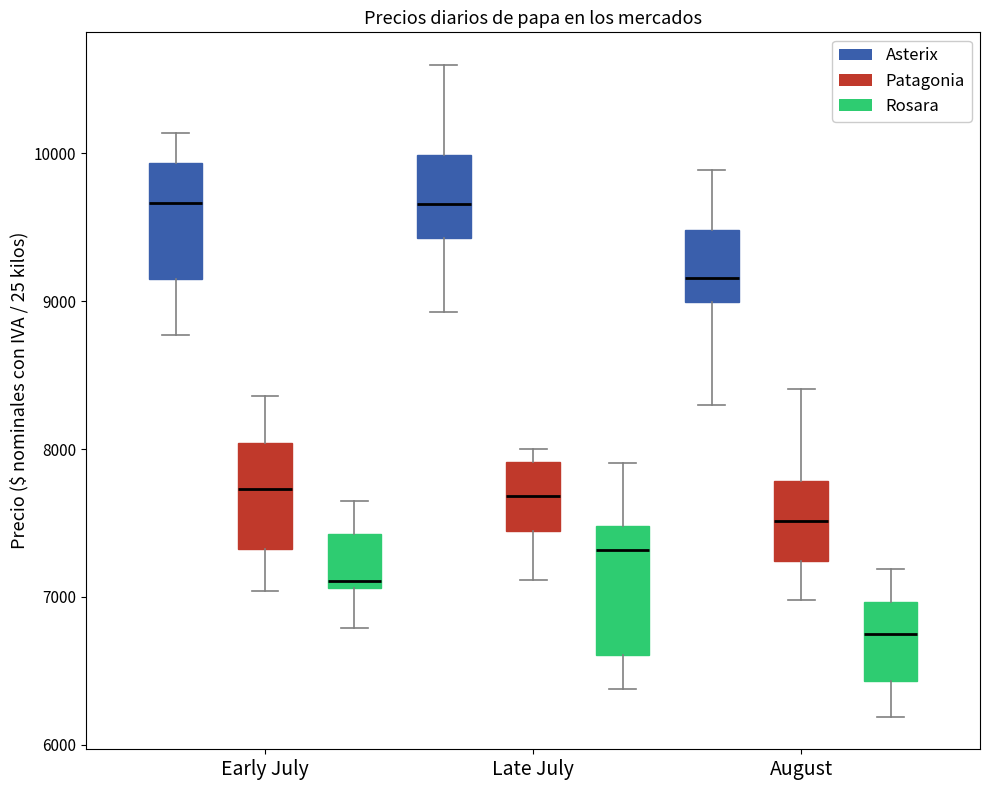

Which box has the lowest median line?

August (Rosara)